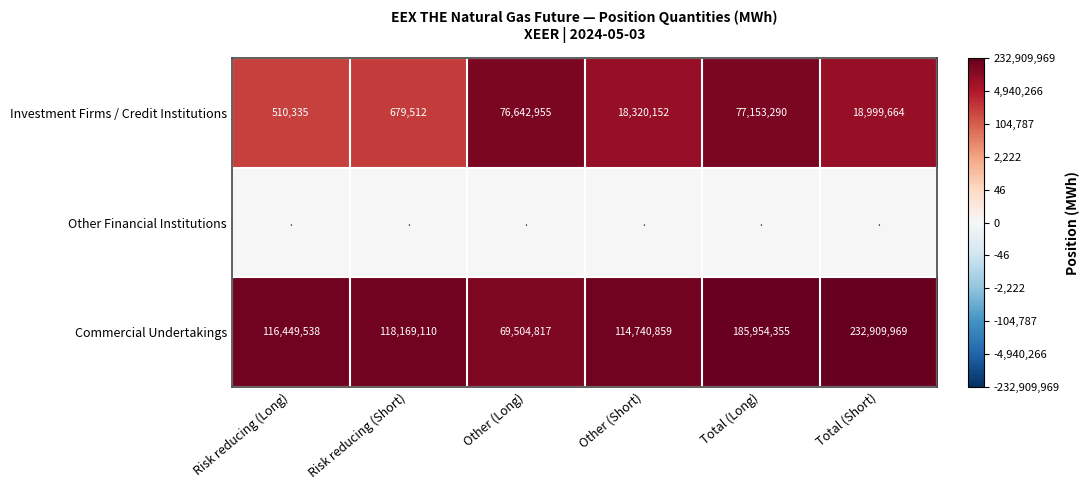

At which label is Investment Firms / Credit Institutions closest to 38831812?

Total (Short)